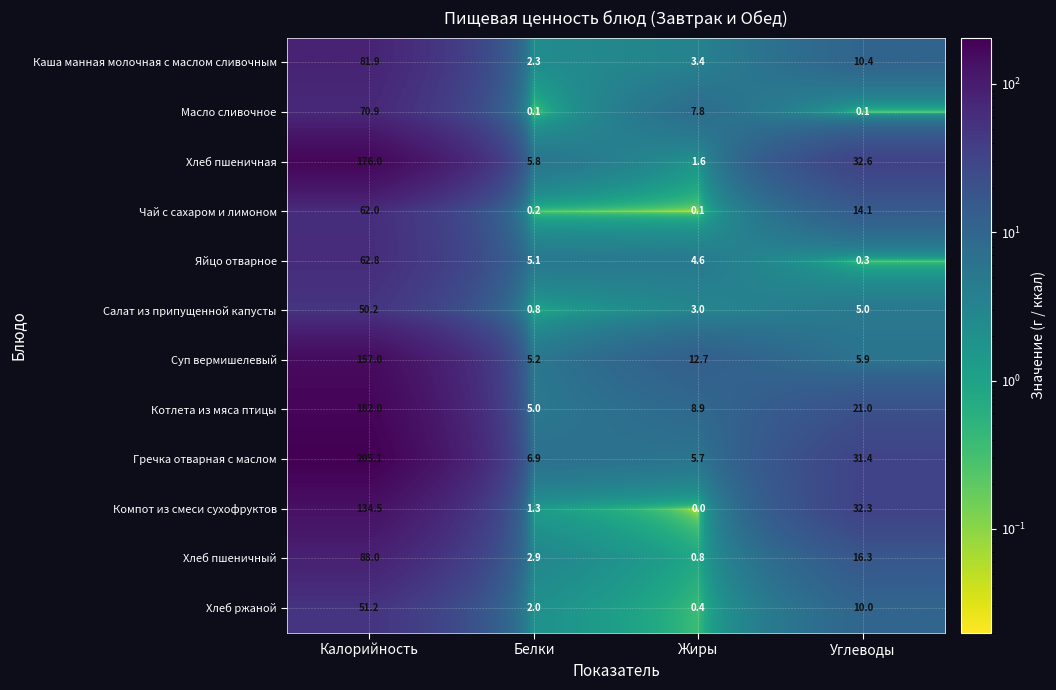

How many categories are shown in the chart?

4